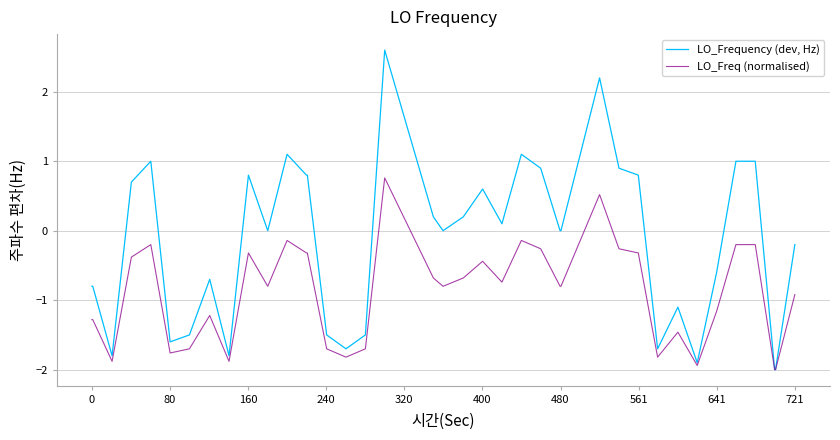

Rank the series by their average value, from highest to lowest.

LO_Frequency (dev, Hz), LO_Freq (normalised)